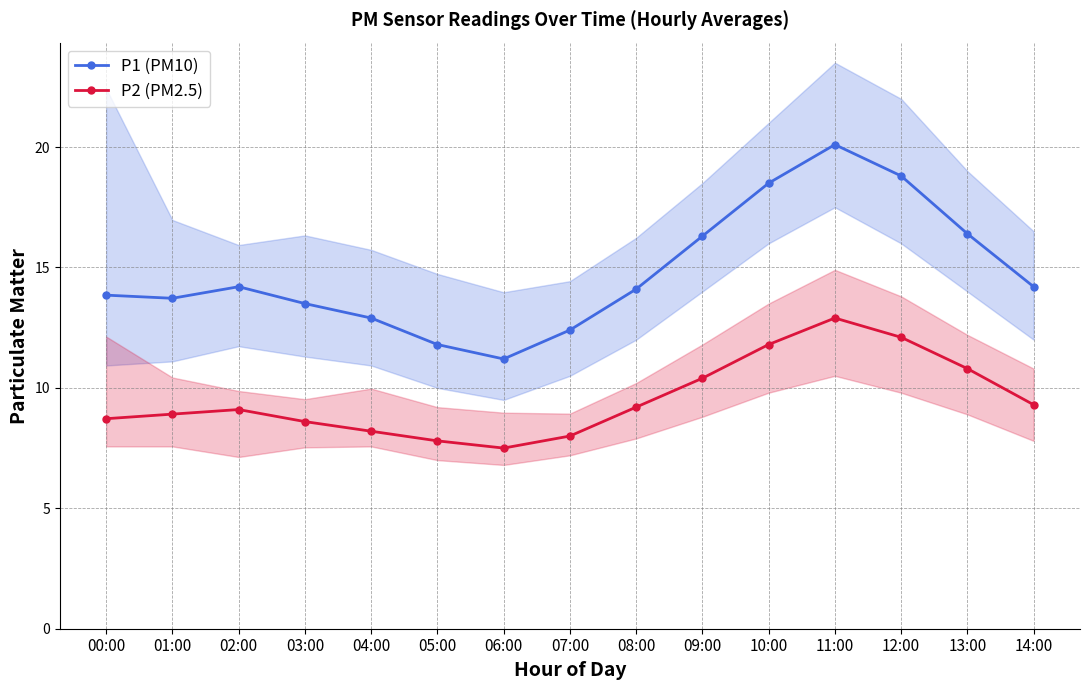

How many interior local valleys does the P1 (PM10) series have?

2